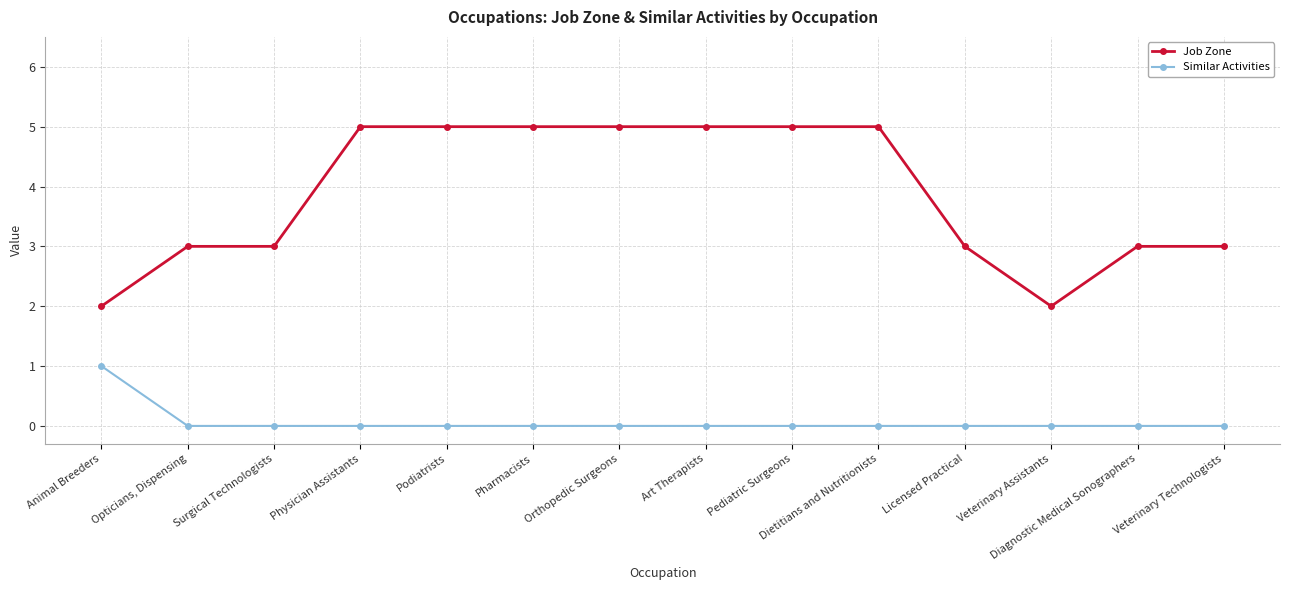

What is the minimum value for Job Zone?

2